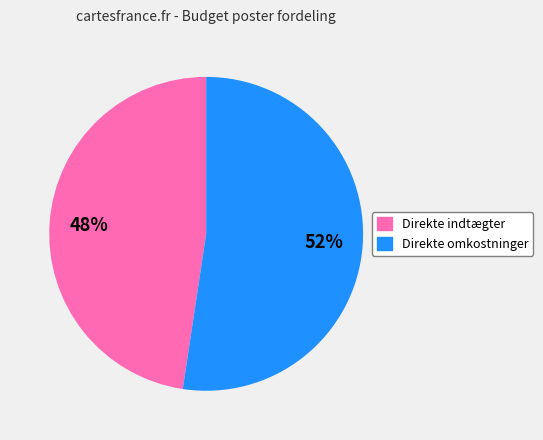

Do Direkte indtægter and Direkte omkostninger together represent more than half of the pie?

Yes